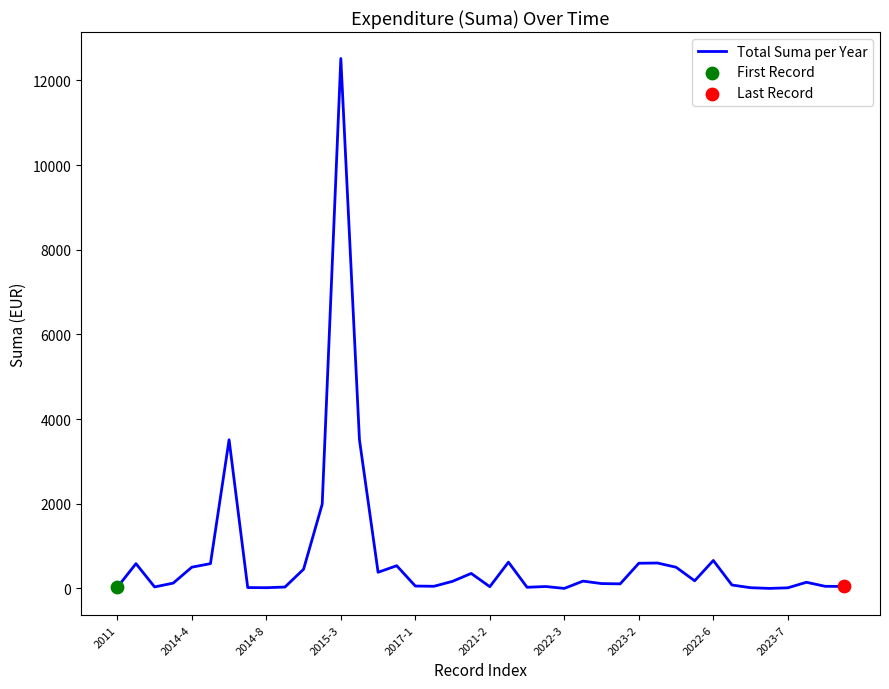

What is the greatest value displayed?

12515.0